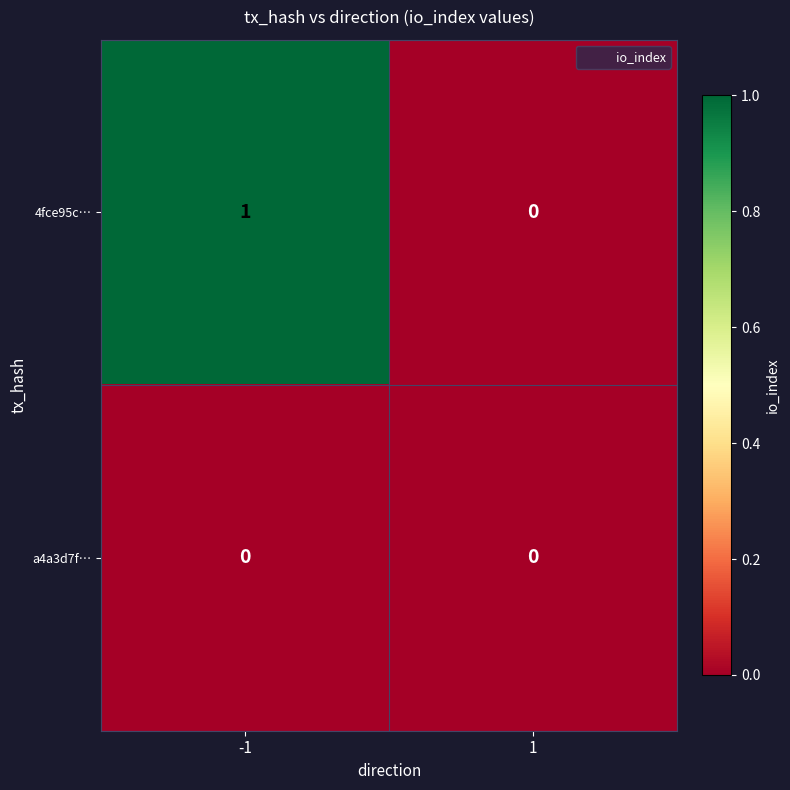

Which series has the largest total across all categories?

4fce95c…